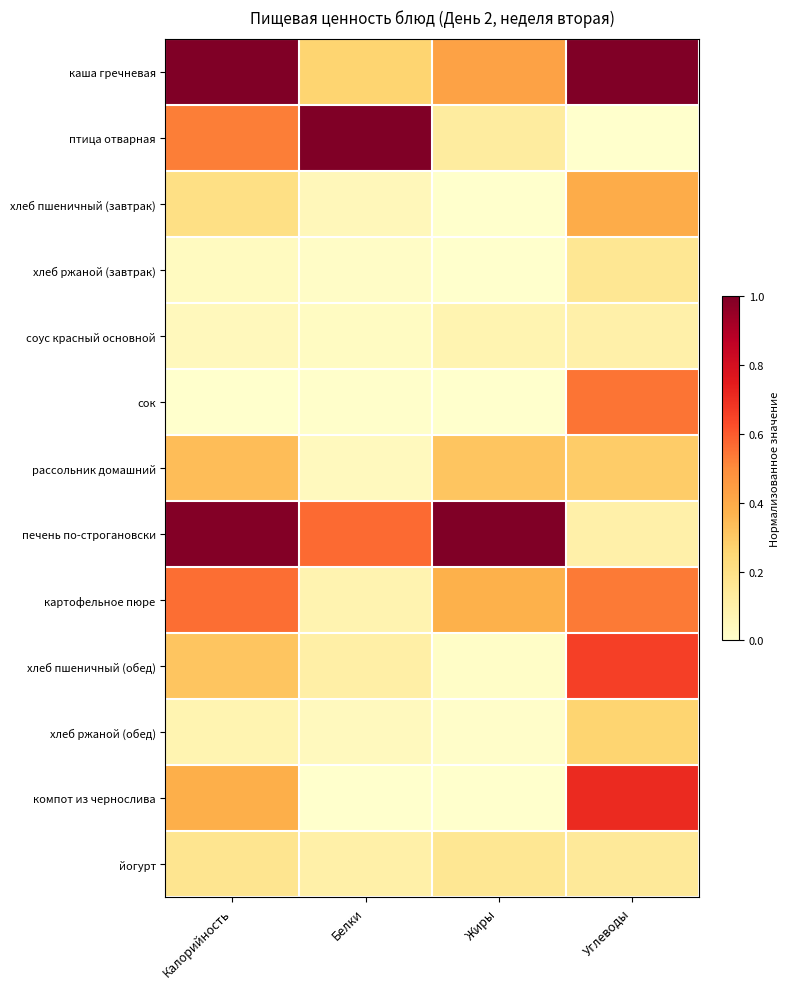

Reading right to left, what are all the values shown in this chart?

каша гречневая: Углеводы=1.0	Жиры=0.4	Белки=0.3	Калорийность=1.0
птица отварная: Углеводы=0.0	Жиры=0.1	Белки=1.0	Калорийность=0.5
хлеб пшеничный (завтрак): Углеводы=0.4	Жиры=0.0	Белки=0.1	Калорийность=0.2
хлеб ржаной (завтрак): Углеводы=0.2	Жиры=0.0	Белки=0.0	Калорийность=0.0
соус красный основной: Углеводы=0.1	Жиры=0.1	Белки=0.0	Калорийность=0.0
сок: Углеводы=0.6	Жиры=0.0	Белки=0.0	Калорийность=0.0
рассольник домашний: Углеводы=0.3	Жиры=0.3	Белки=0.0	Калорийность=0.3
печень по-строгановски: Углеводы=0.1	Жиры=1.0	Белки=0.6	Калорийность=1.0
картофельное пюре: Углеводы=0.5	Жиры=0.4	Белки=0.1	Калорийность=0.6
хлеб пшеничный (обед): Углеводы=0.7	Жиры=0.0	Белки=0.1	Калорийность=0.3
хлеб ржаной (обед): Углеводы=0.3	Жиры=0.0	Белки=0.0	Калорийность=0.1
компот из чернослива: Углеводы=0.7	Жиры=0.0	Белки=0.0	Калорийность=0.4
йогурт: Углеводы=0.1	Жиры=0.2	Белки=0.1	Калорийность=0.2